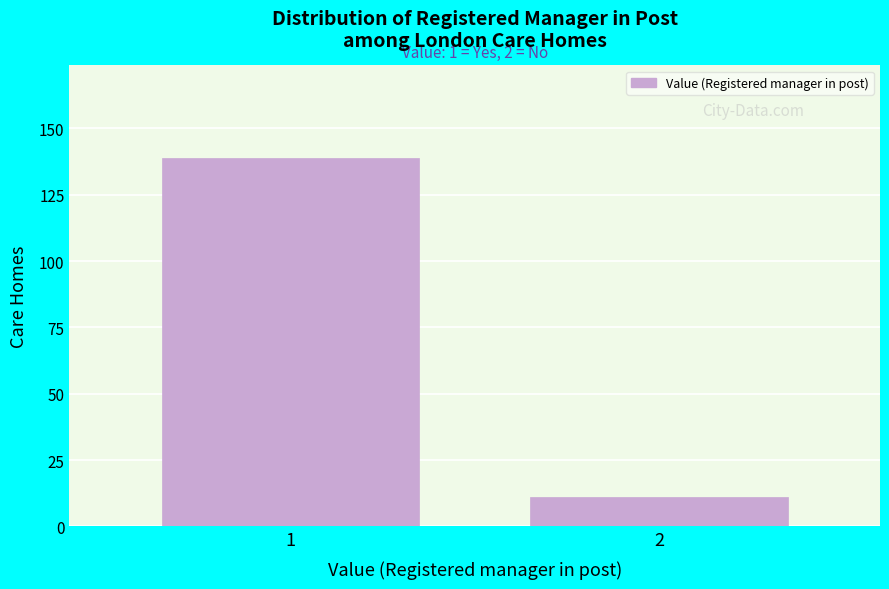

Reading left to right, what are all the values shown in this chart?

1=139	2=11